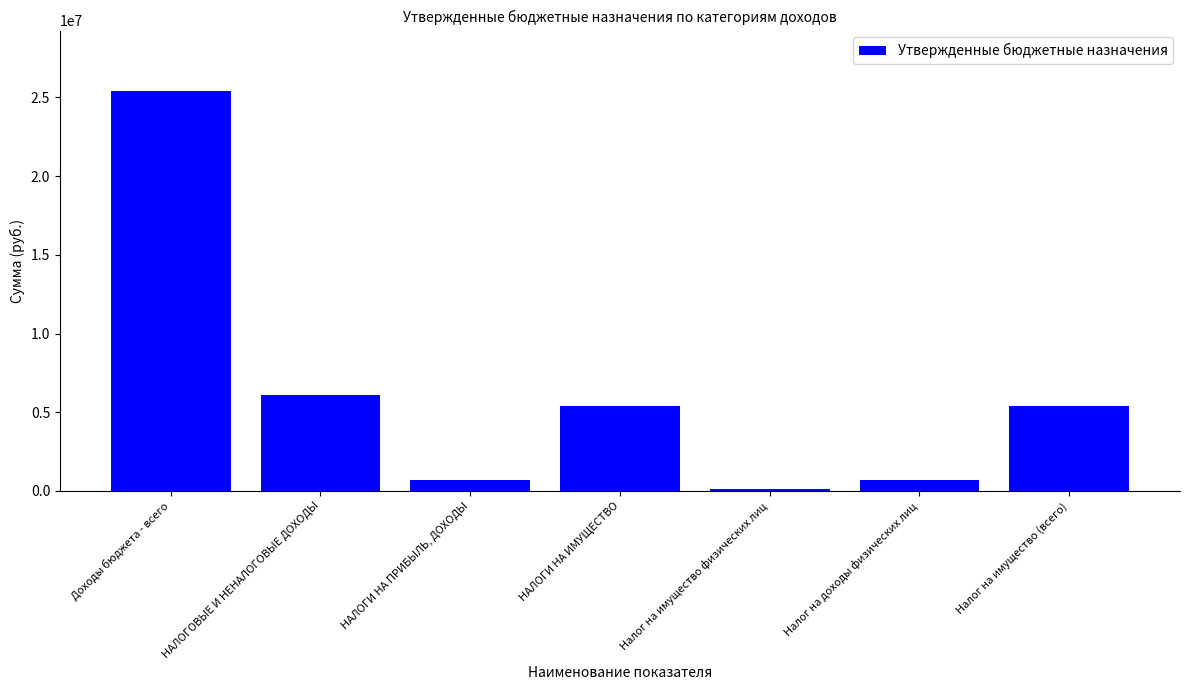

Reading left to right, transcribe all the data shown in this chart.

Доходы бюджета - всего=25435100	НАЛОГОВЫЕ И НЕНАЛОГОВЫЕ ДОХОДЫ=6091000	НАЛОГИ НА ПРИБЫЛЬ, ДОХОДЫ=695400	НАЛОГИ НА ИМУЩЕСТВО=5394800	Налог на имущество физических лиц=121000	Налог на доходы физических лиц=695400	Налог на имущество (всего)=5394800